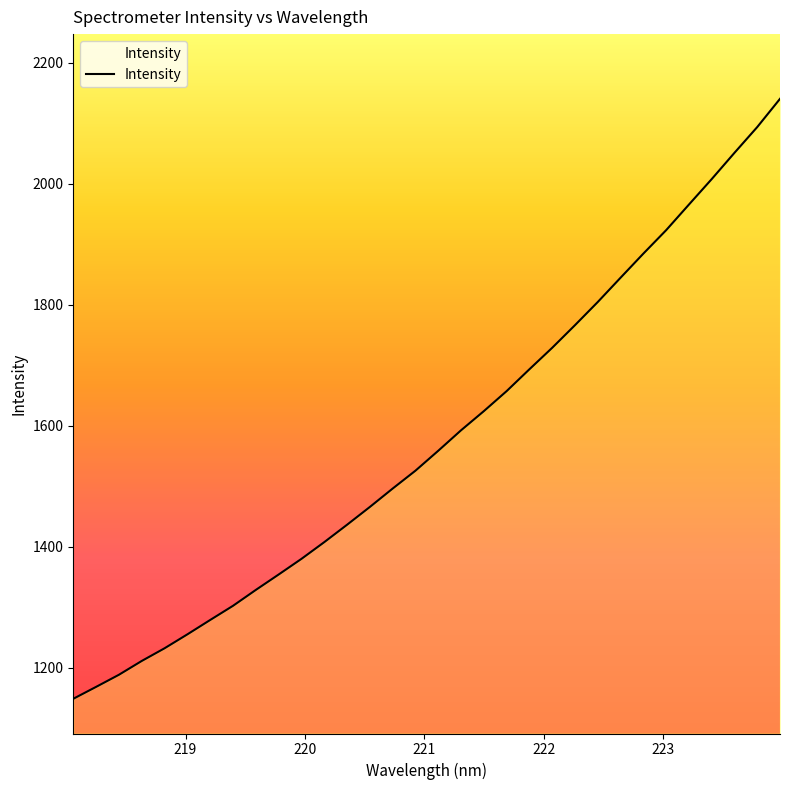

What is the minimum value shown in the chart?

1148.3